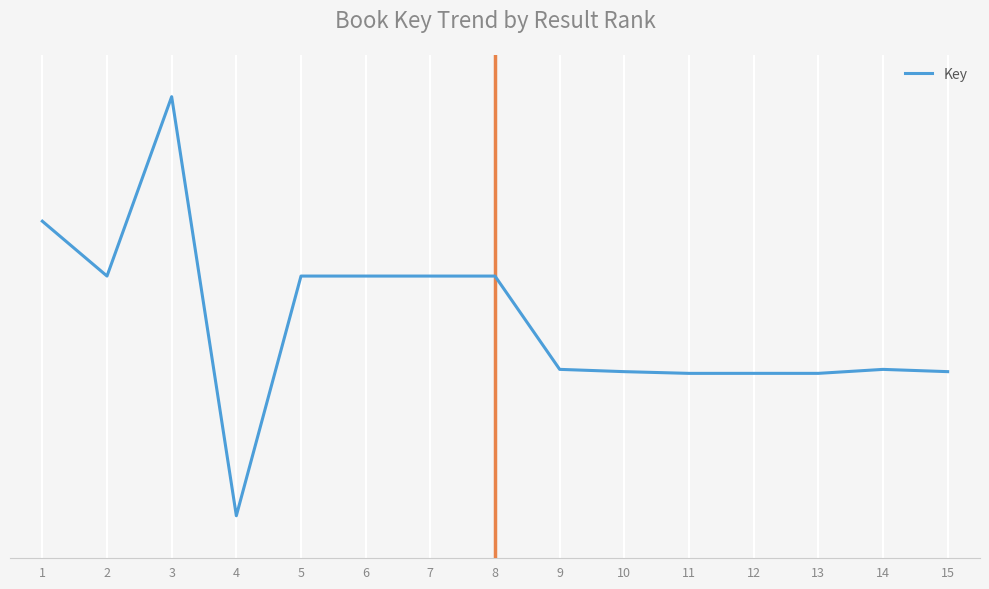

What is the change in value from 13 to 14?

+254575